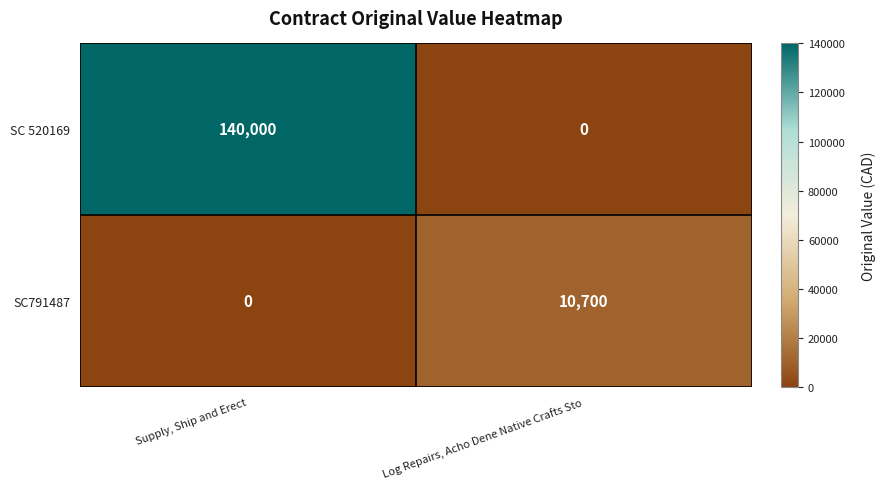

Rank the series by their average value, from highest to lowest.

SC 520169, SC791487